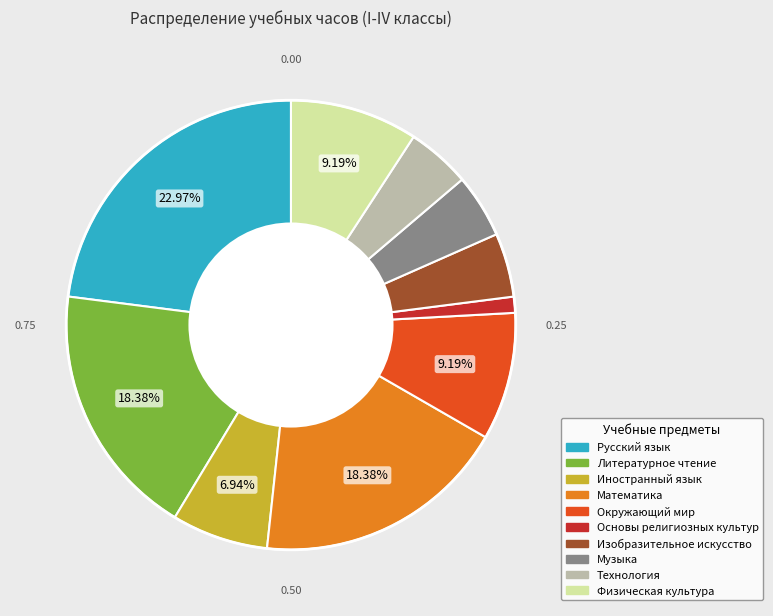

How many segments does this pie chart have?

10